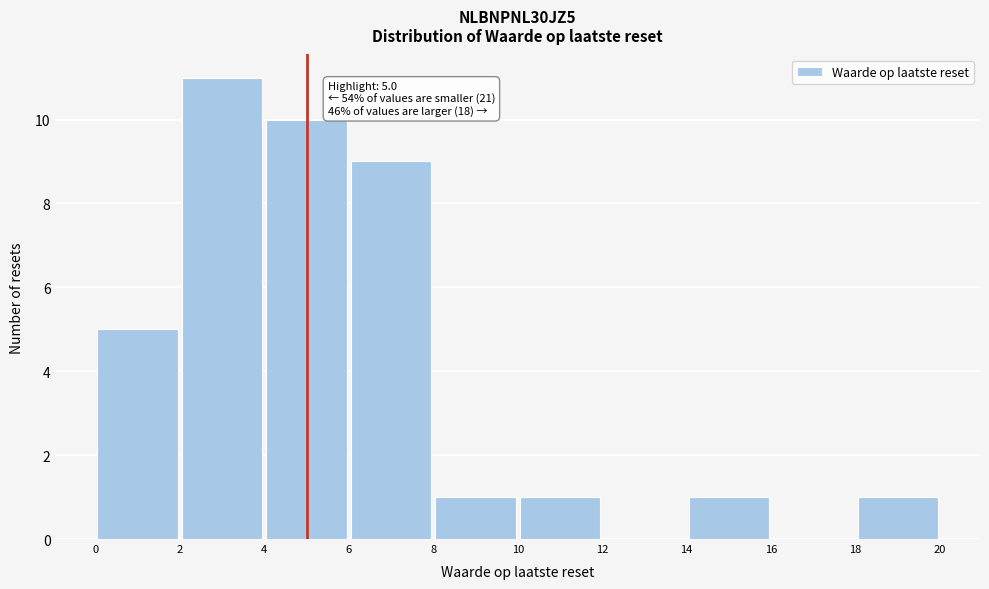

Over which range of the x-axis is the bar tallest?

2 to 4